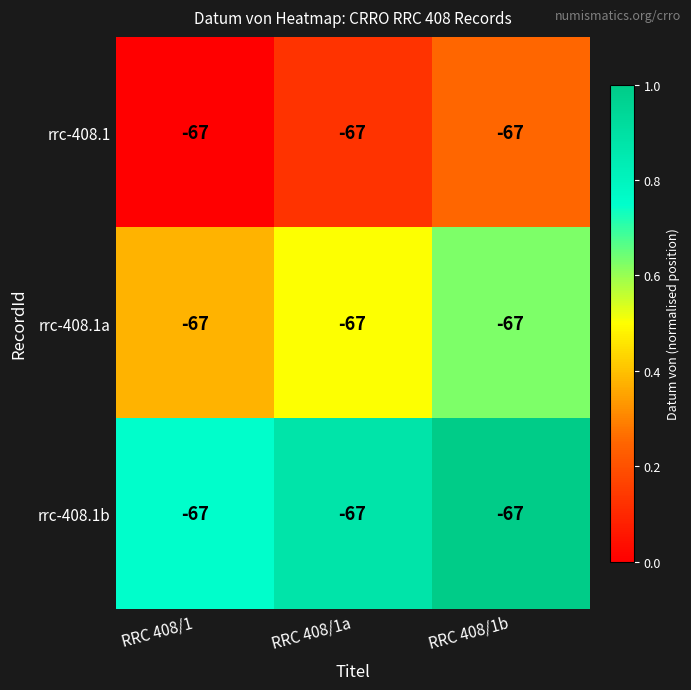

Reading left to right, transcribe all the data shown in this chart.

rrc-408.1: RRC 408/1=-67.0	RRC 408/1a=-67.0	RRC 408/1b=-67.0
rrc-408.1a: RRC 408/1=-67.0	RRC 408/1a=-67.0	RRC 408/1b=-67.0
rrc-408.1b: RRC 408/1=-67.0	RRC 408/1a=-67.0	RRC 408/1b=-67.0